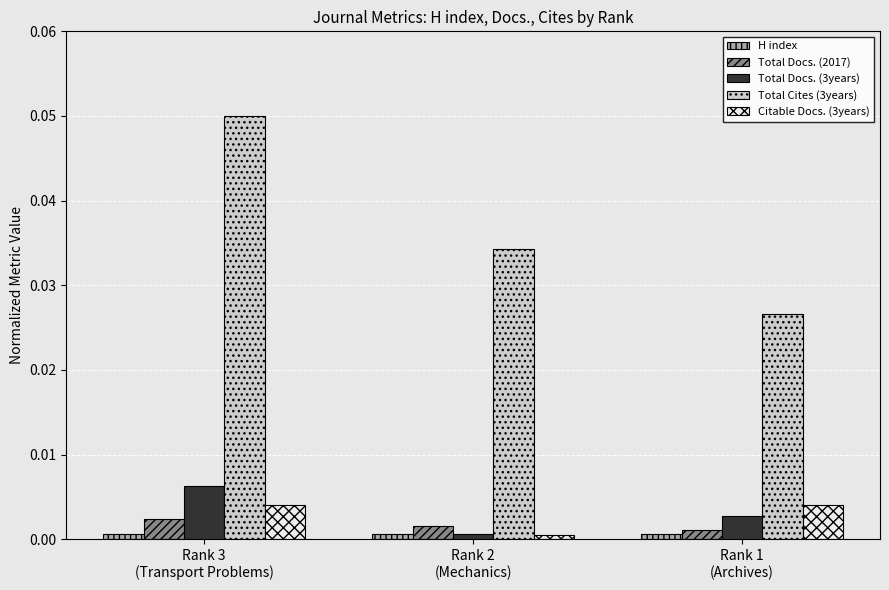

Count the number of categories in the chart.

3